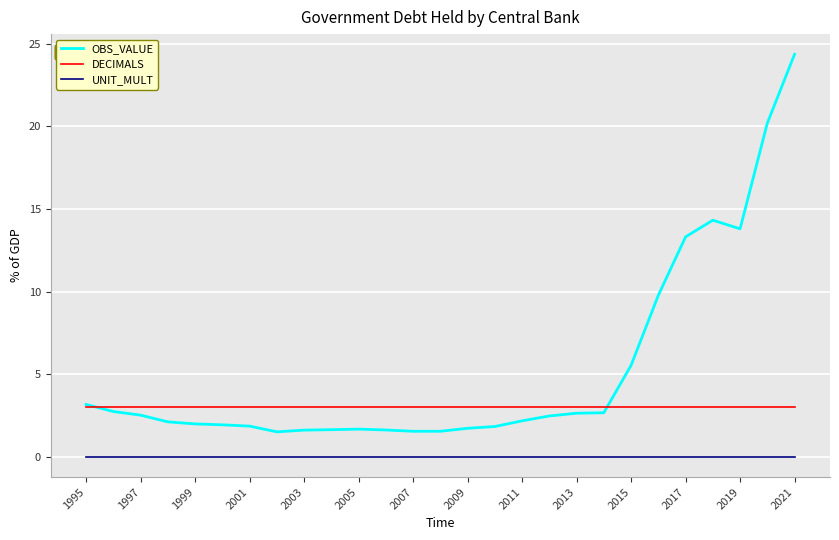

Count the number of data series in this chart.

3